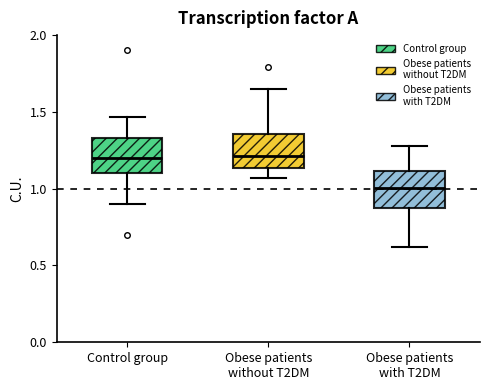

Reading left to right, read every box against the y-axis: the position of its median line, the range the box covers, and the ends of its whiskers. The values are not printed on the chart, so give them approximately, as read against the axis.

Control group: median 1.20, box 1.10 to 1.35, whiskers 0.90 to 1.45
Obese patients without T2DM: median 1.20, box 1.15 to 1.35, whiskers 1.05 to 1.65
Obese patients with T2DM: median 1.00, box 0.85 to 1.10, whiskers 0.60 to 1.30